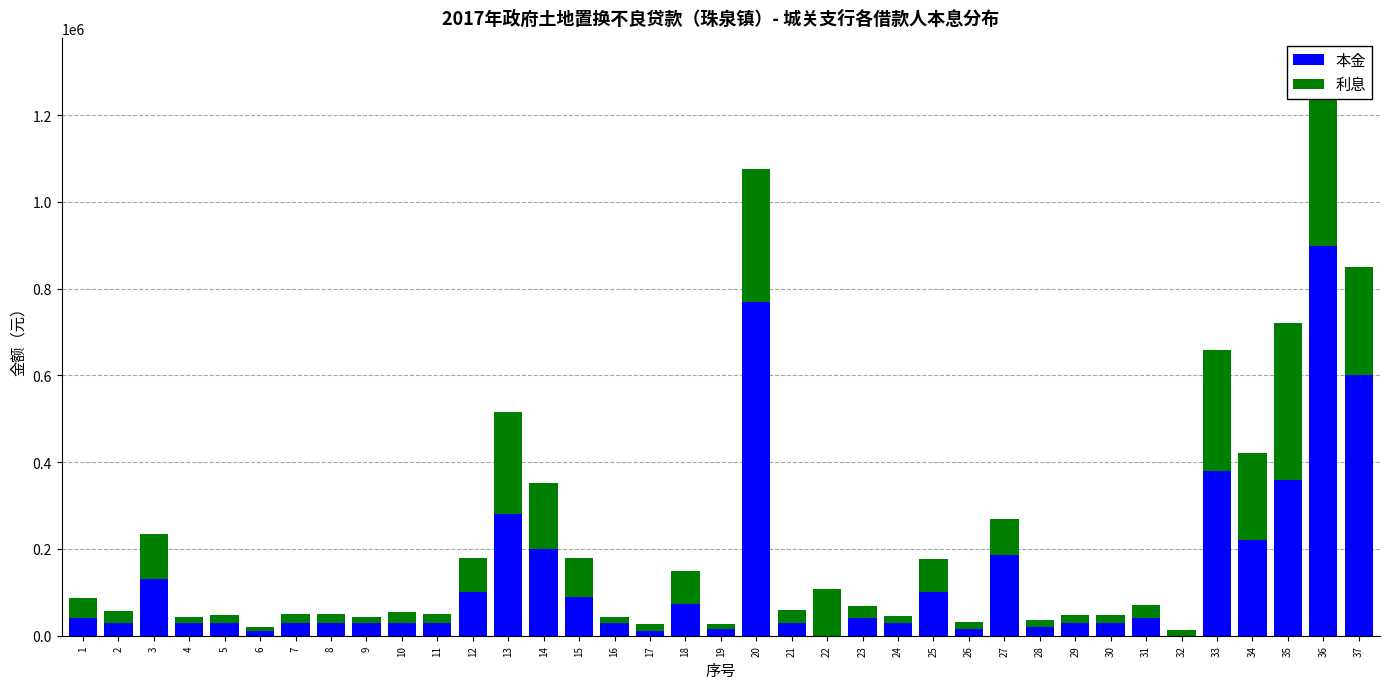

List the series in order of their peak value, highest first.

本金, 利息